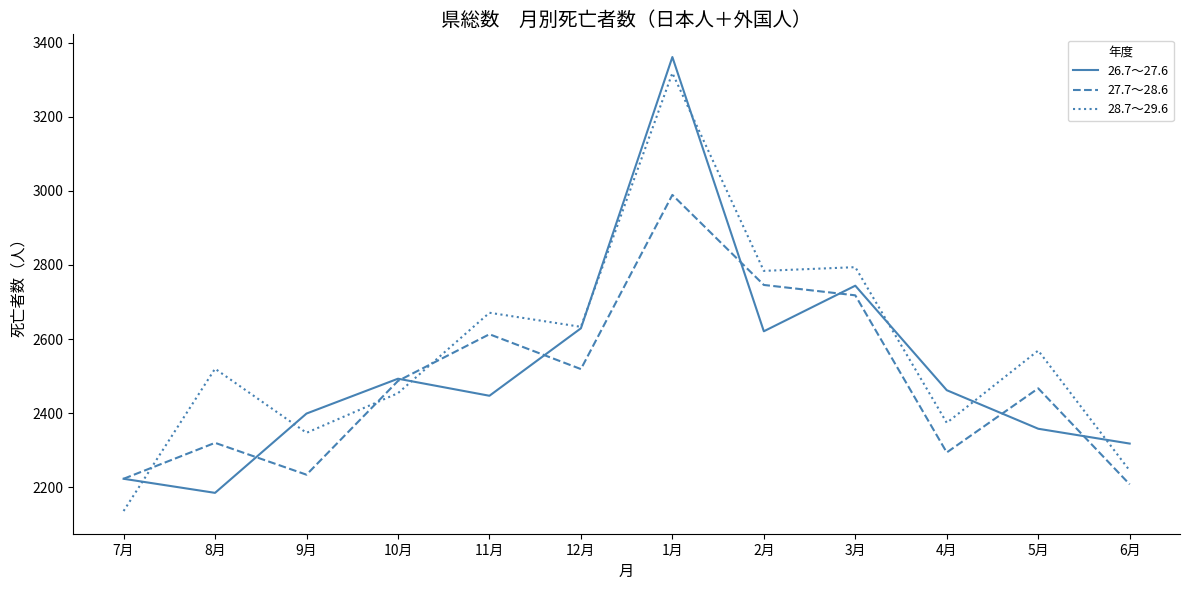

Where do 26.7～27.6 and 28.7～29.6 first cross each other?

7月 and 8月